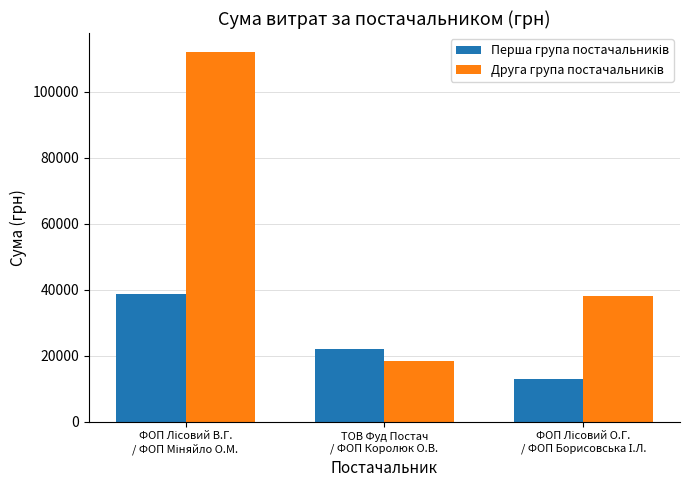

Reading left to right, transcribe all the data shown in this chart.

Перша група постачальників: 38869.3	22121.6	13068.0
Друга група постачальників: 112219.8	18334.0	38016.8